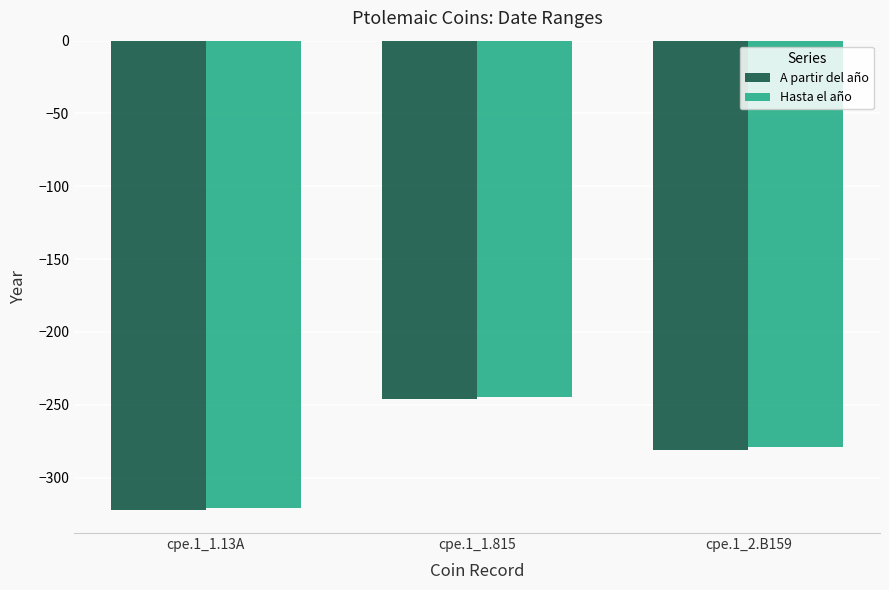

What is the approximate value of Hasta el año at cpe.1_2.B159, to the nearest 10?

-280